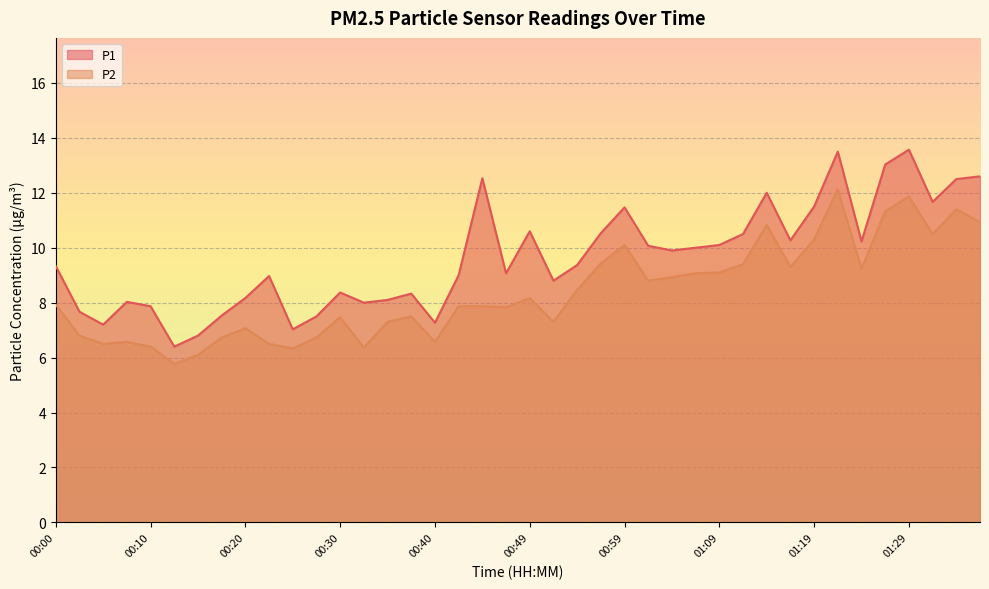

Where is P1 nearest to the value 9?

00:42